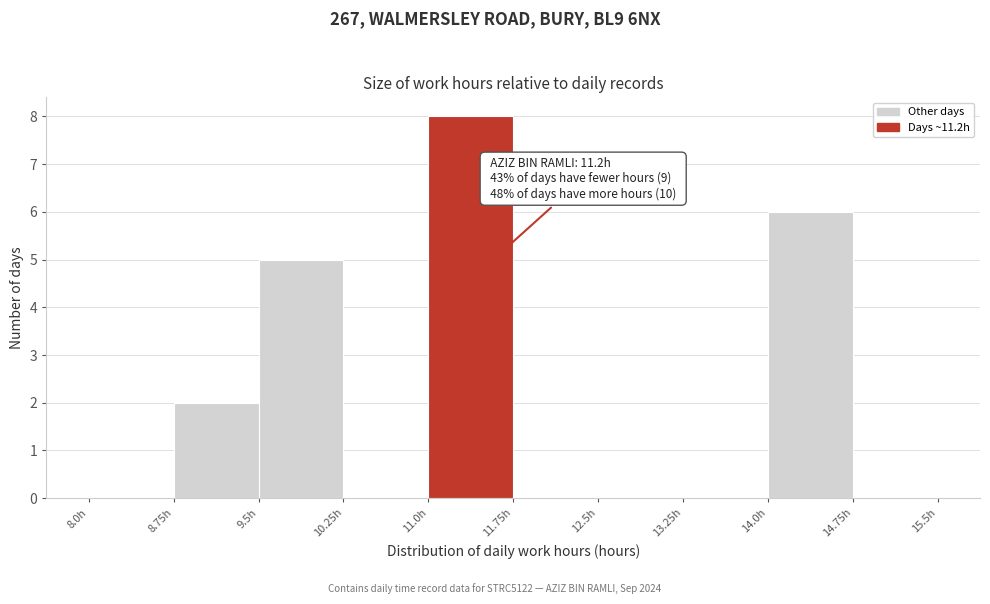

Over which range of the x-axis is the bar tallest?

11.00 to 11.75